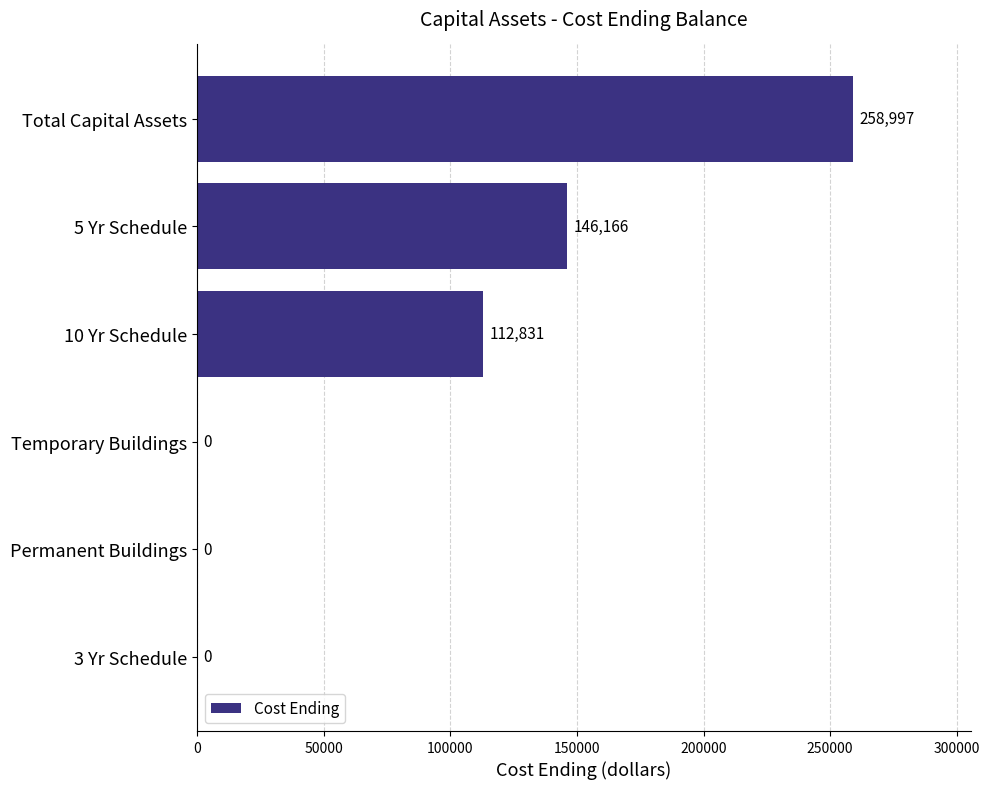

How many values are between 0 and 146166?

5